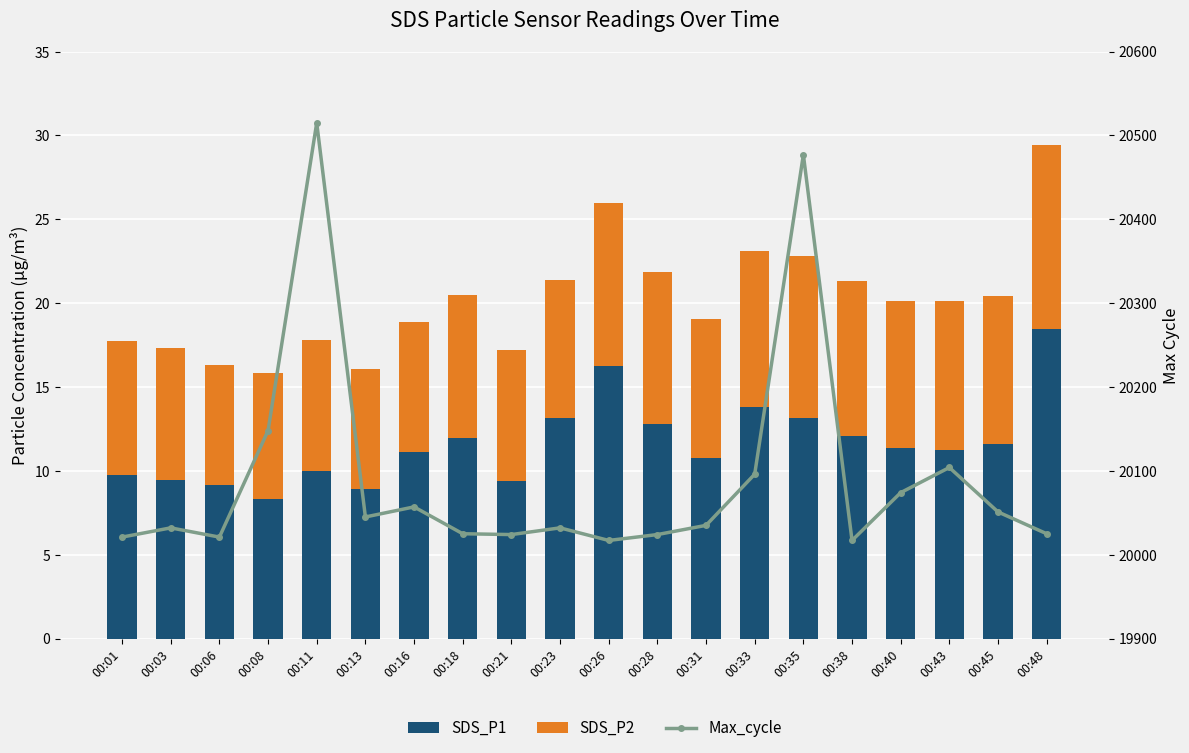

What are all the series names shown in the legend?

SDS_P1, SDS_P2, Max_cycle